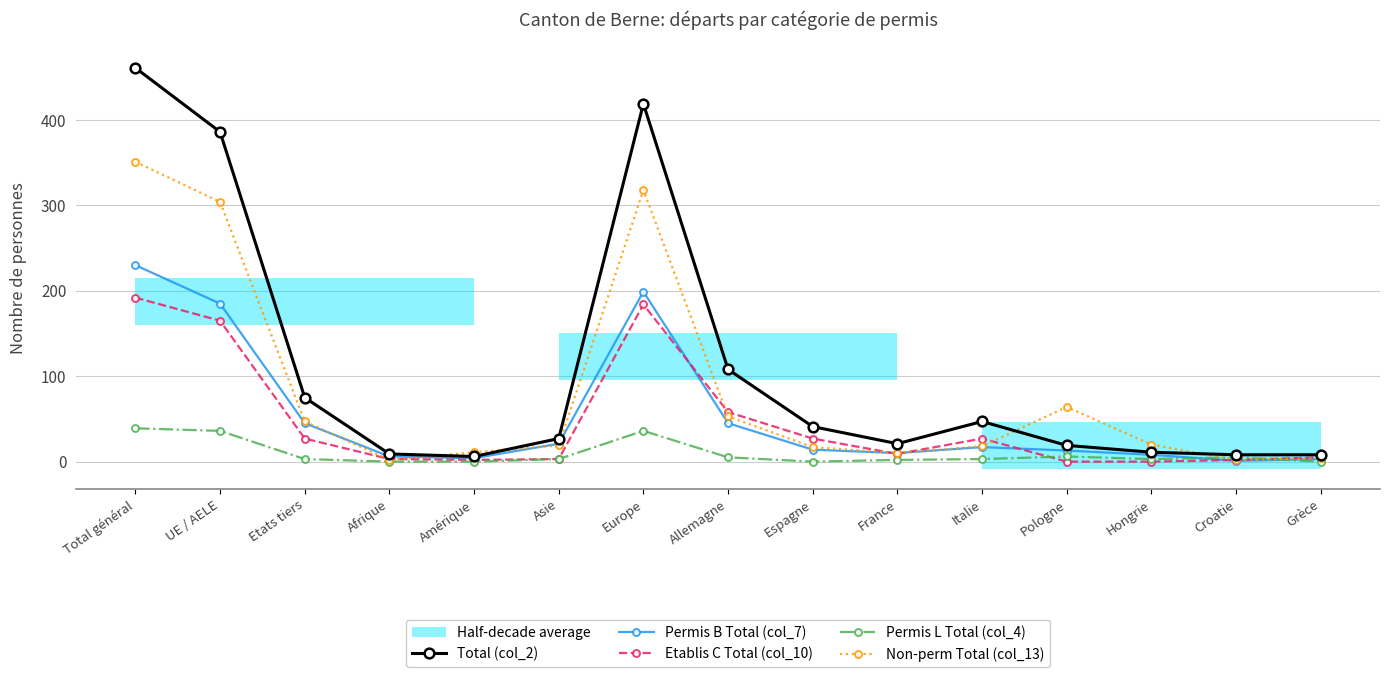

At how many categories does at least one series exceed 129?

3